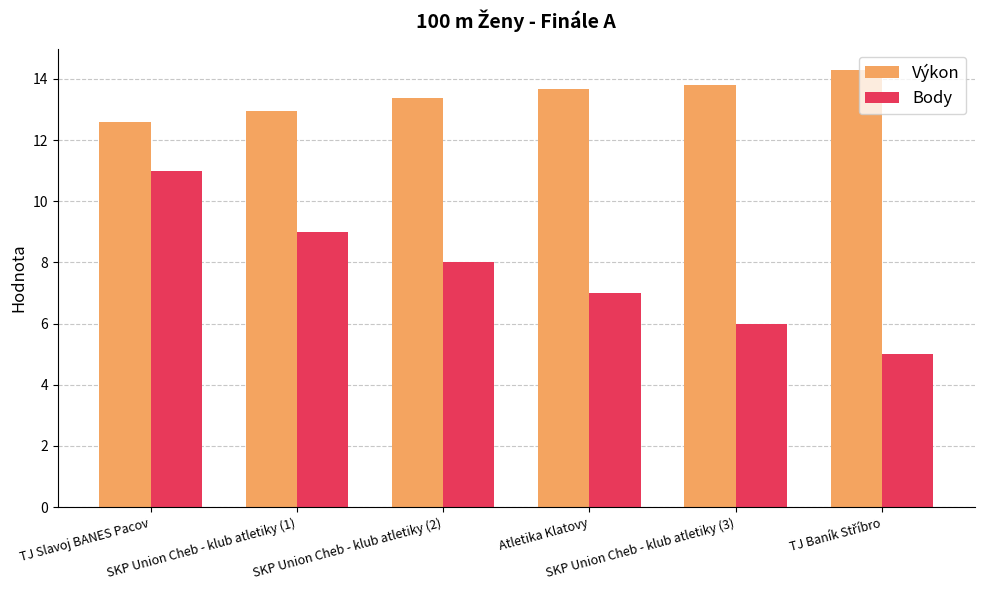

At which label is Výkon closest to 13?

SKP Union Cheb - klub atletiky (1)